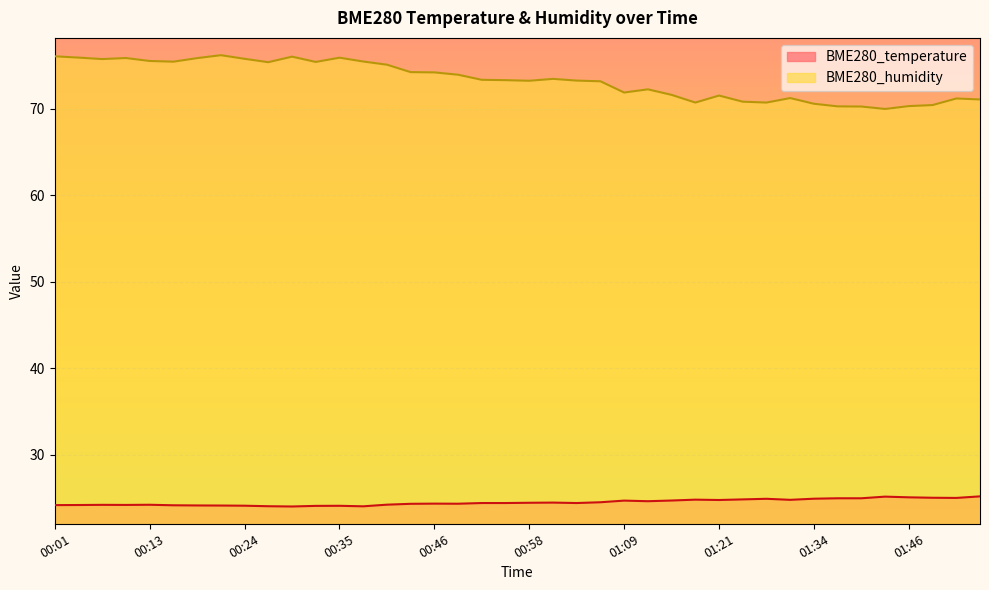

Is it true that BME280_temperature equals 36.5 at 01:18?

False